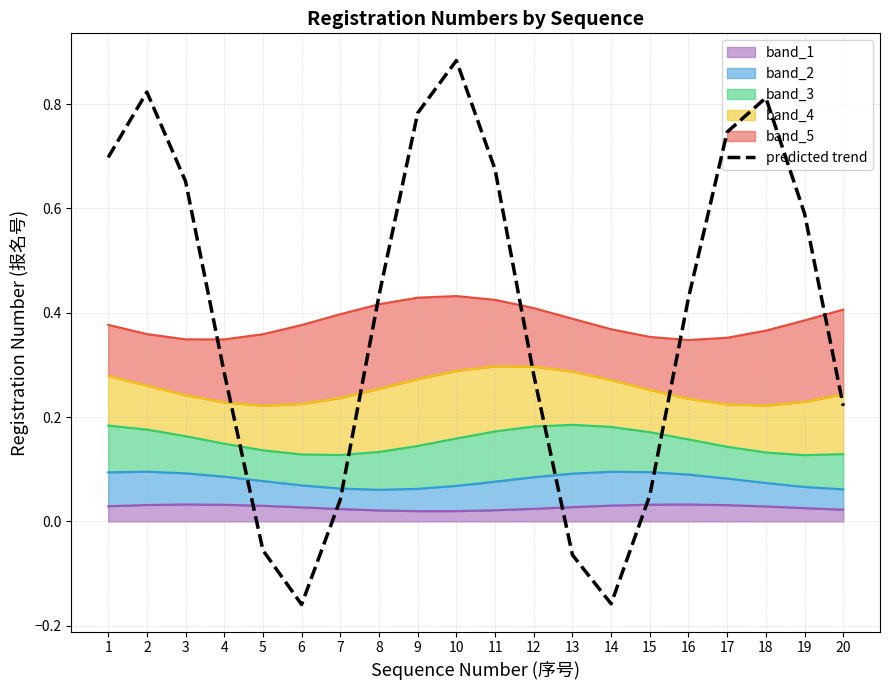

Does the chart display data point markers on the line(s)?

No